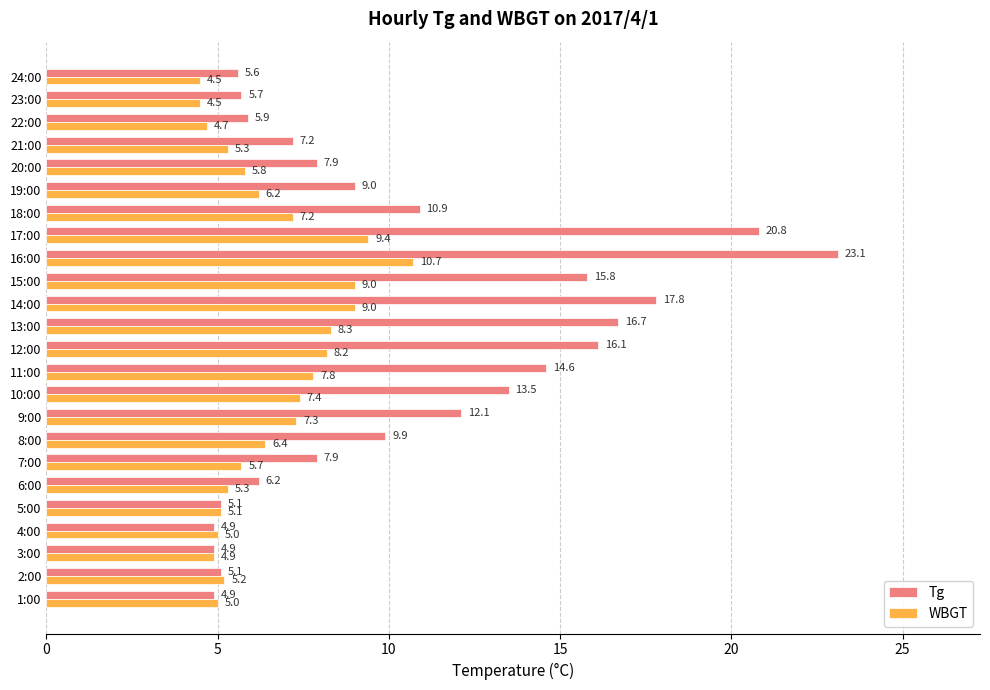

What is the difference between the maximum and minimum values in the WBGT series?

6.2